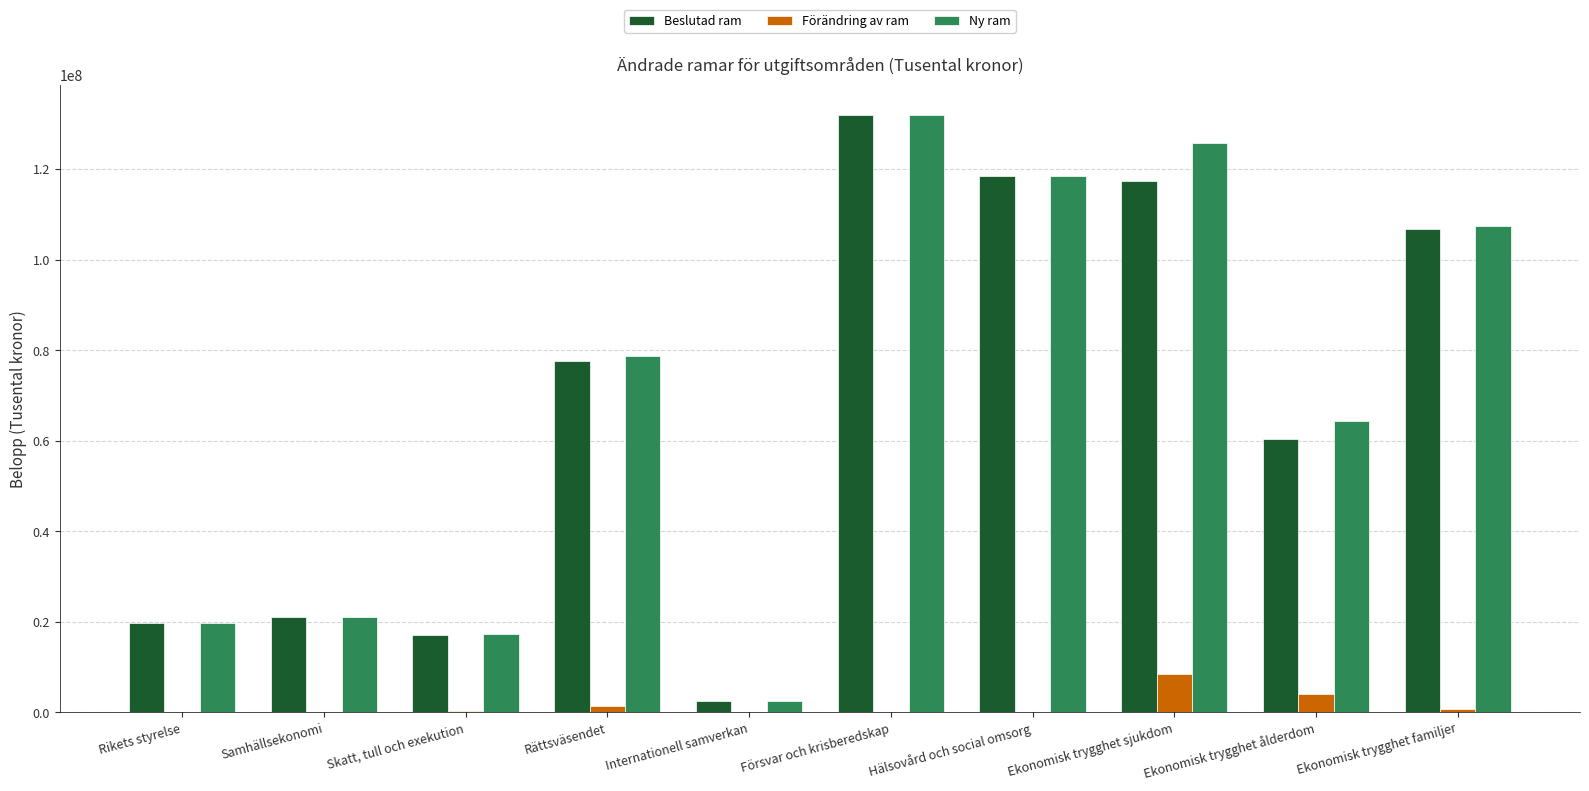

Does the chart contain stacked bars?

No